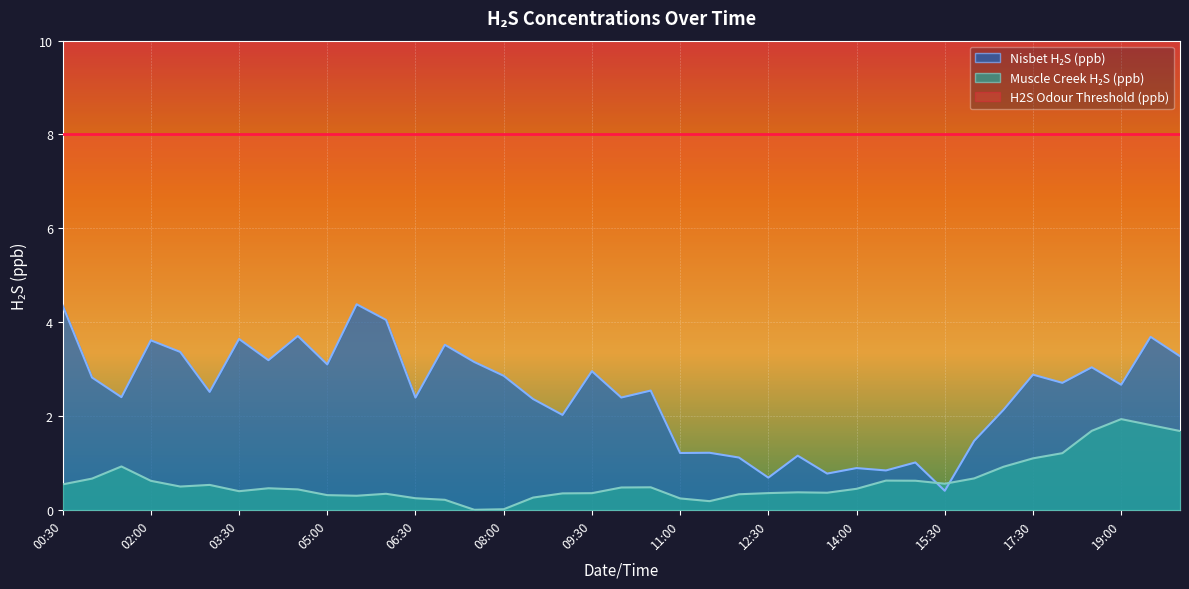

After their last crossing, which series has the higher values: Muscle Creek H2S (ppb) or Nisbet H2S (ppb)?

Nisbet H2S (ppb)